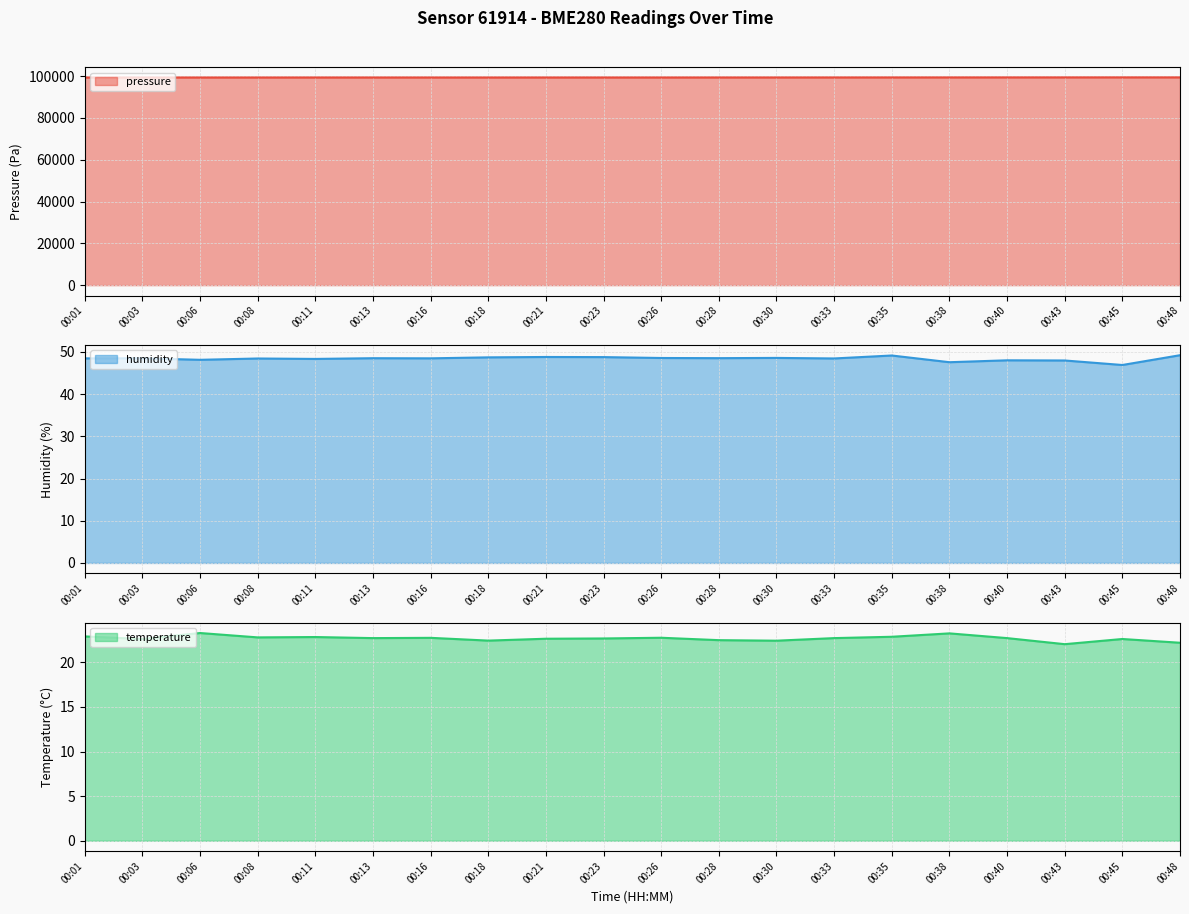

True or false: humidity and temperature intersect in this chart.

False